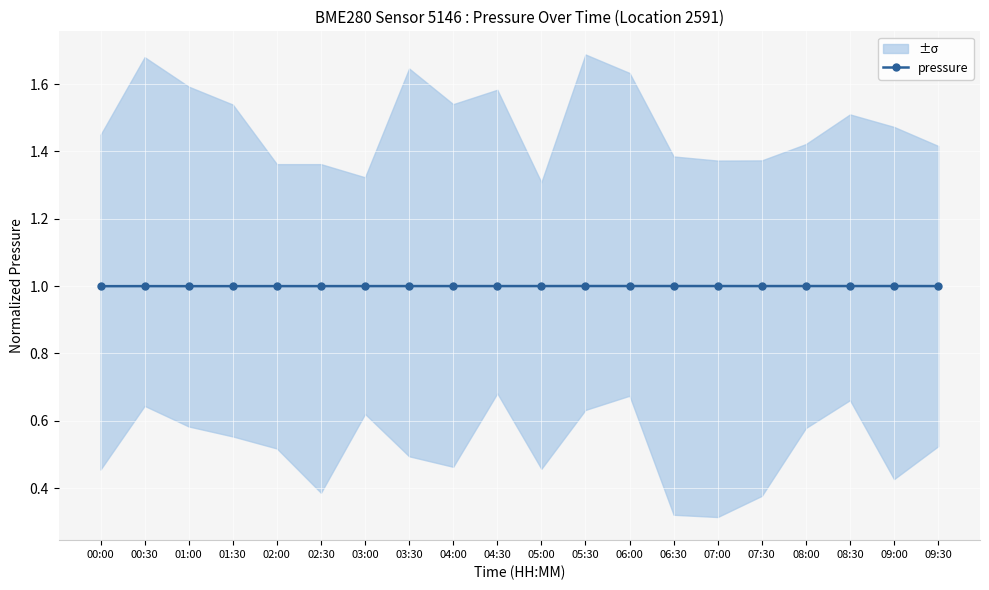

Reading right to left, list all the values displayed in this chart.

09:30=1.0	09:00=1.0	08:30=1.0	08:00=1.0	07:30=1.0	07:00=1.0	06:30=1.0	06:00=1.0	05:30=1.0	05:00=1.0	04:30=1.0	04:00=1.0	03:30=1.0	03:00=1.0	02:30=1.0	02:00=1.0	01:30=1.0	01:00=1.0	00:30=1.0	00:00=1.0